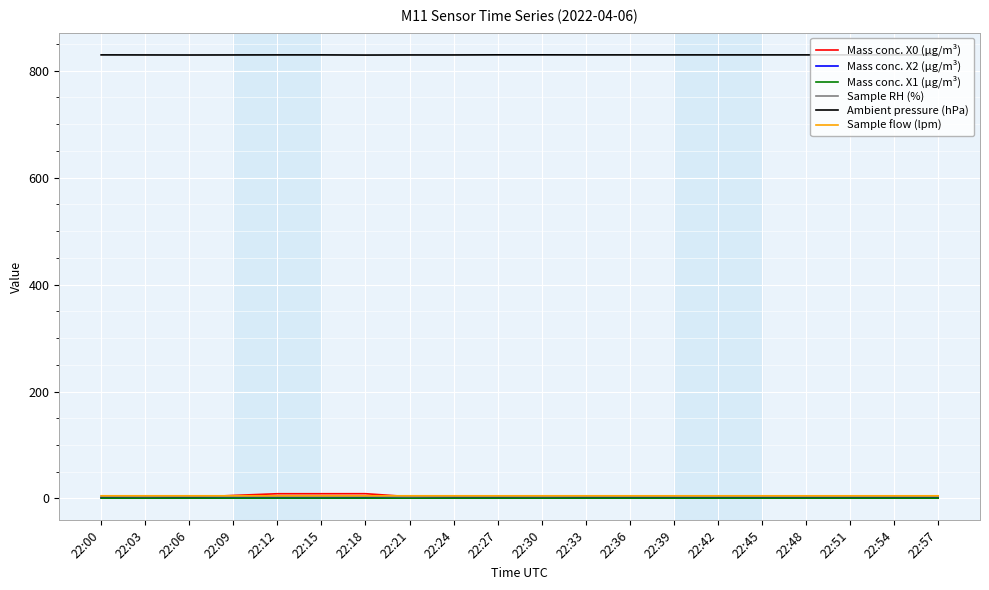

Which series has the largest total across all categories?

Ambient pressure (hPa)